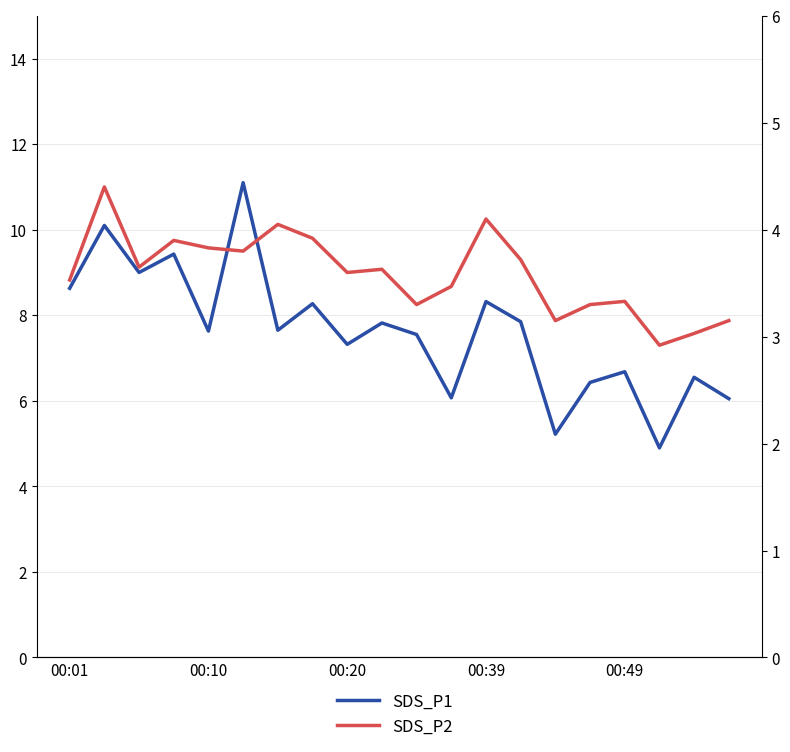

Reading right to left, extract all data points from this chart.

SDS_P1: 6.0	6.5	4.9	6.7	6.4	5.2	7.8	8.3	6.1	7.5	7.8	7.3	8.3	7.7	11.1	7.6	9.4	9.0	10.1	8.6
SDS_P2: 3.1	3.0	2.9	3.3	3.3	3.1	3.7	4.1	3.5	3.3	3.6	3.6	3.9	4.0	3.8	3.8	3.9	3.6	4.4	3.5